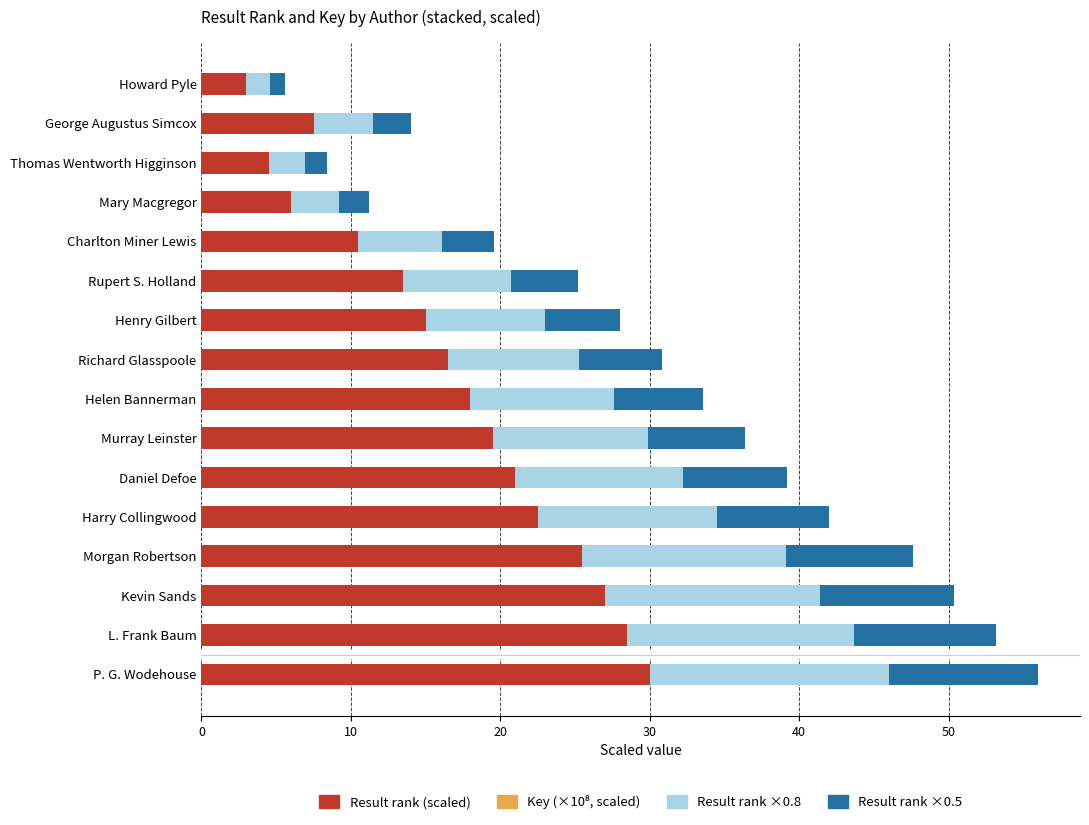

What is the sum of all Result rank (scaled) values?

268.5